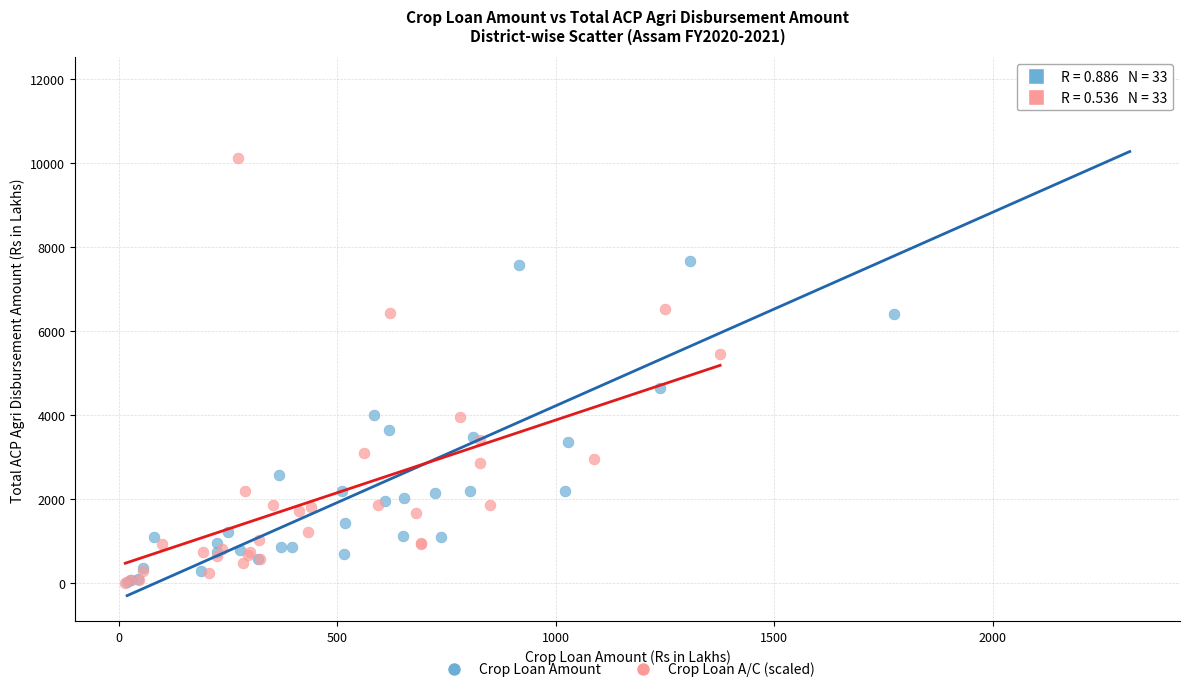

Which series has the widest spread of Y values?

Crop Loan Amount